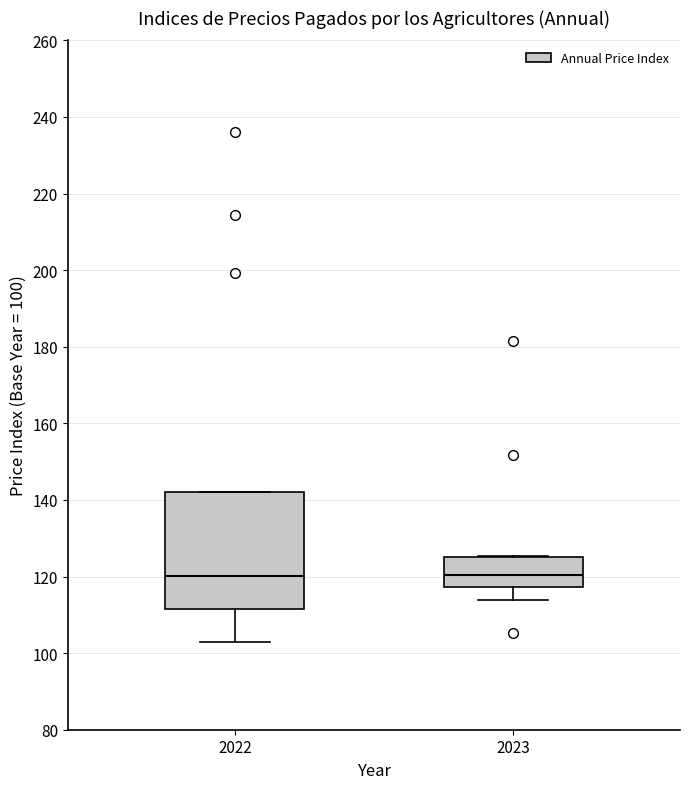

Reading left to right, read every box against the y-axis: the position of its median line, the range the box covers, and the ends of its whiskers. The values are not printed on the chart, so give them approximately, as read against the axis.

2022: median 120, box 112 to 142, whiskers 102 to 142
2023: median 120, box 118 to 126, whiskers 114 to 126